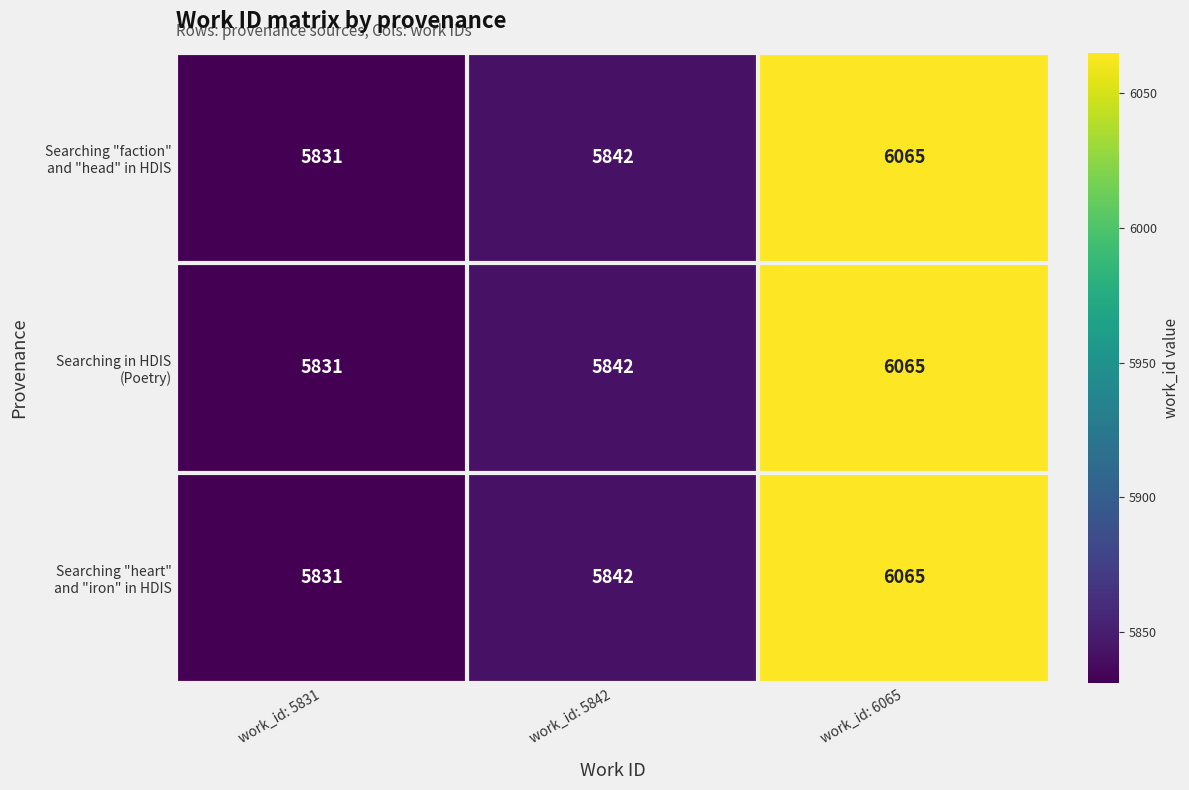

What is the greatest value displayed?

6065